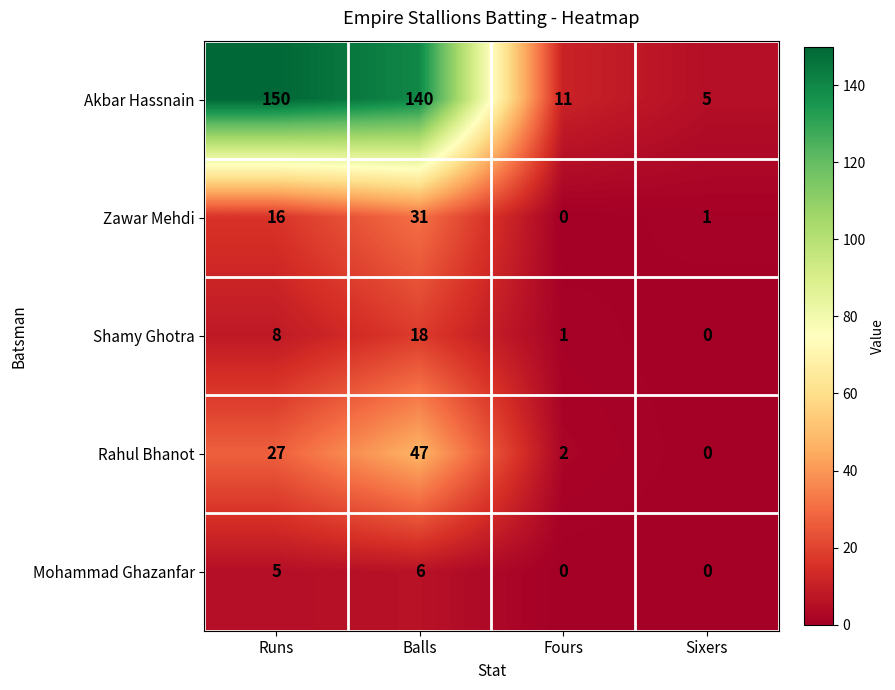

How many series are shown in this chart?

5